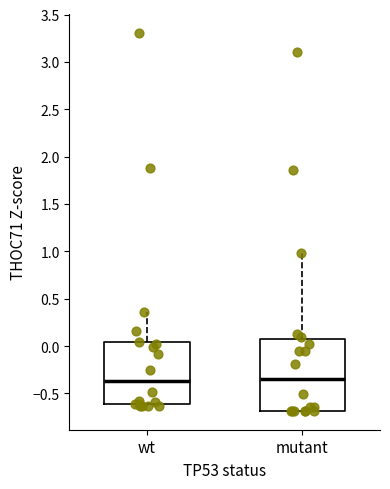

Reading left to right, transcribe this box plot: for each box, give where its median line is, the range the box spans, and where its two whiskers end, as read against the y-axis. The values are not printed on the chart, so give them approximately, as read against the axis.

wt: median -0.35, box -0.60 to 0.05, whiskers -0.65 to 0.35
mutant: median -0.35, box -0.70 to 0.10, whiskers -0.70 to 1.00